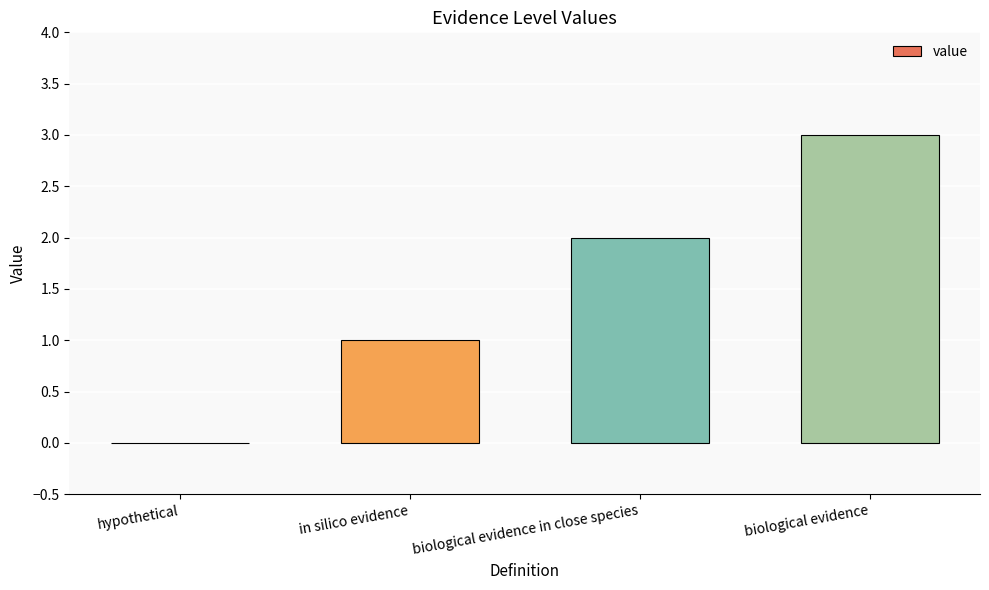

Reading left to right, what are all the values shown in this chart?

hypothetical=0	in silico evidence=1	biological evidence in close species=2	biological evidence=3